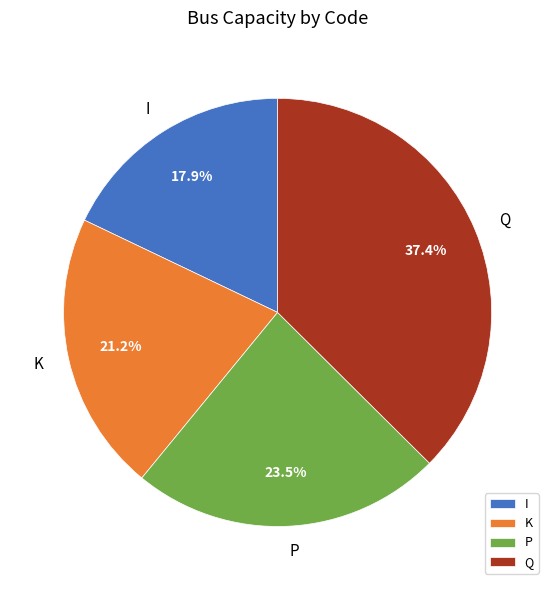

Does any single category account for the majority?

No